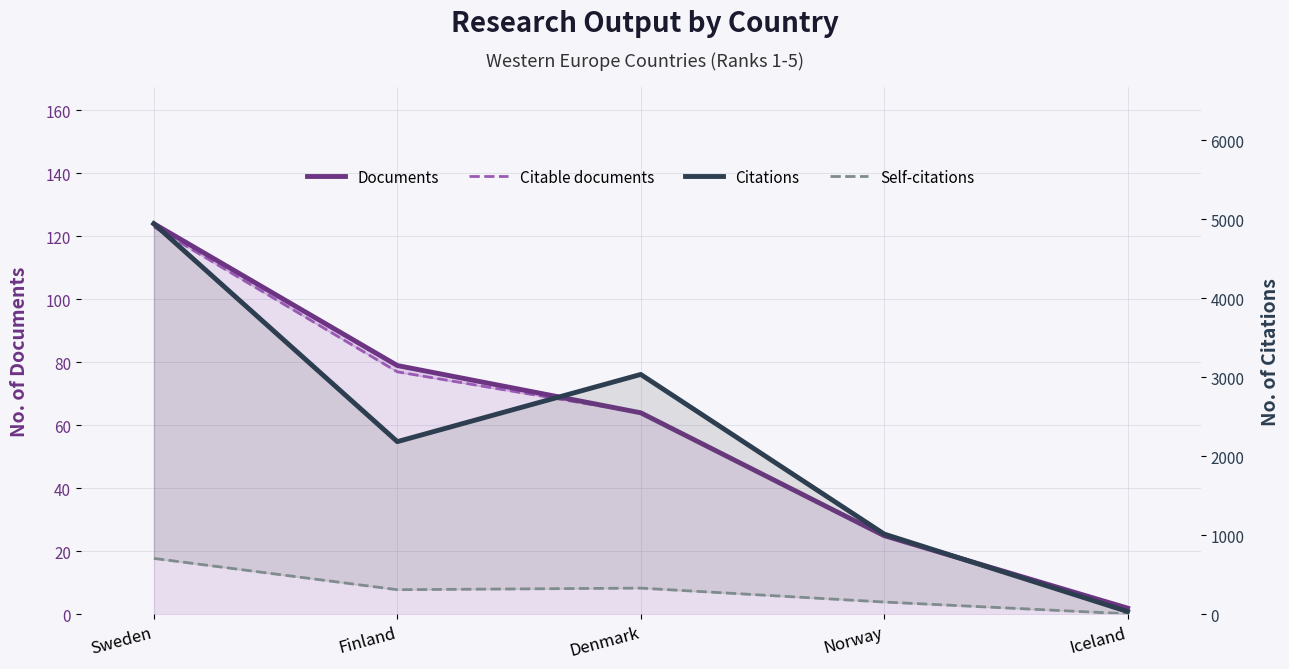

True or false: Citable documents and Citations cross at least once.

False